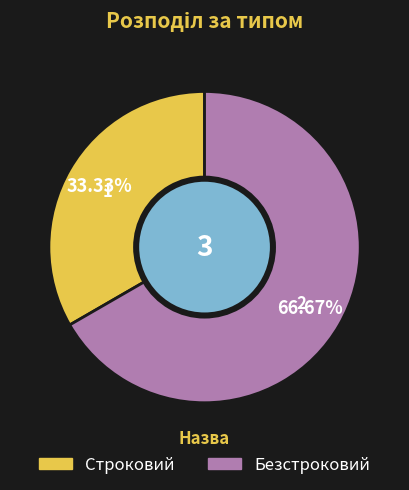

Which has a higher value, Безстроковий or Строковий?

Безстроковий